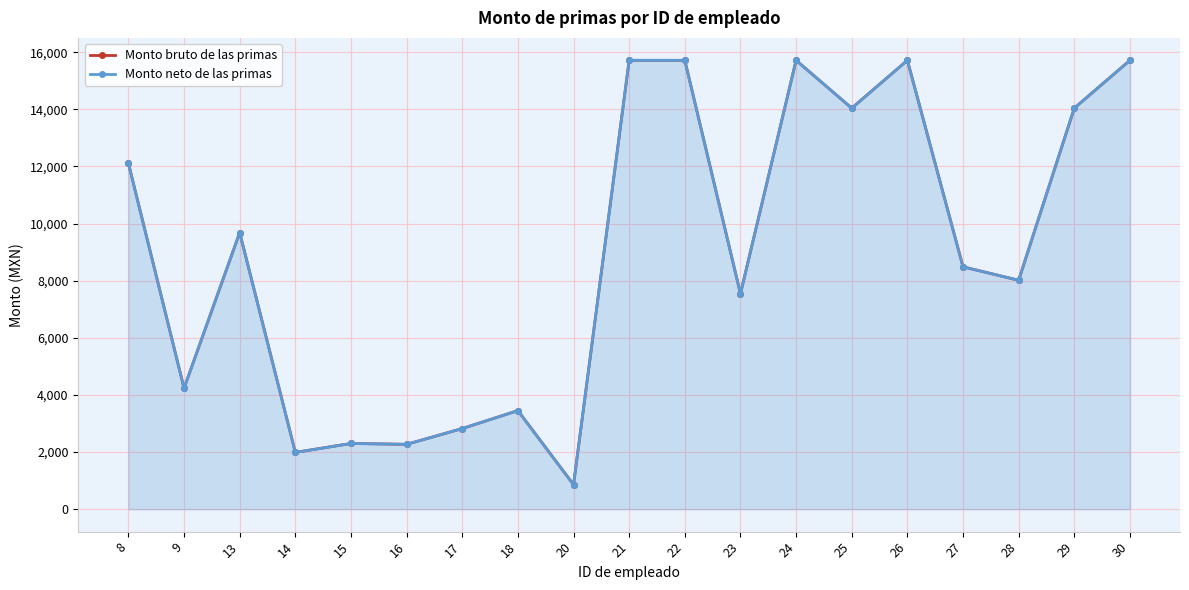

At which category does Monto neto de las primas reach its first local peak?

13